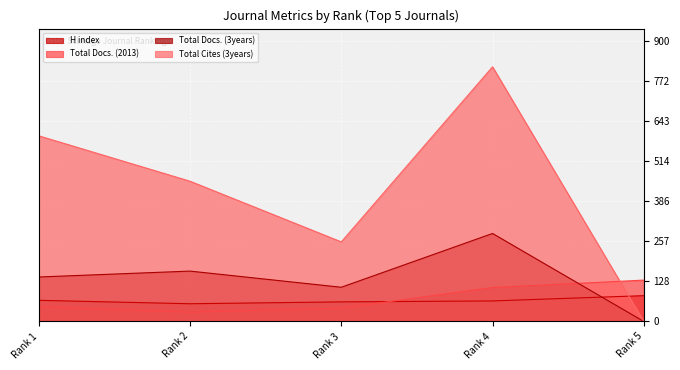

How many lines are shown in the chart?

4